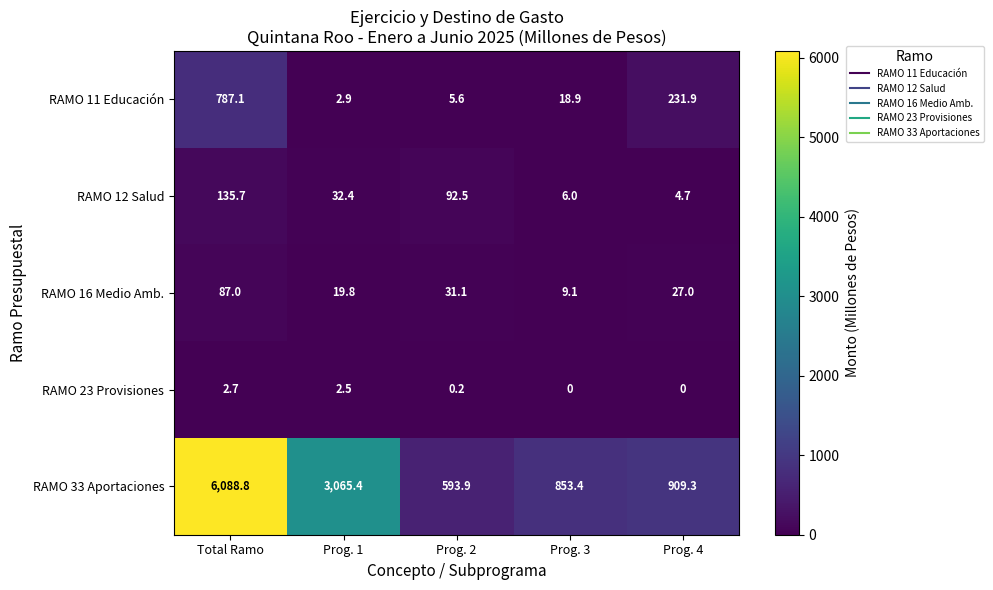

At how many categories does at least one series exceed 3361?

1